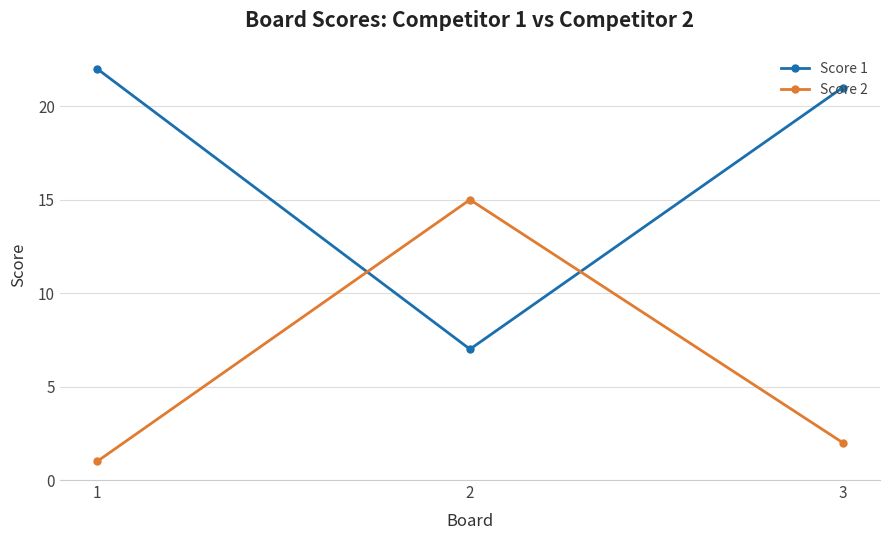

Rank the categories by Score 1 value from highest to lowest.

1, 3, 2